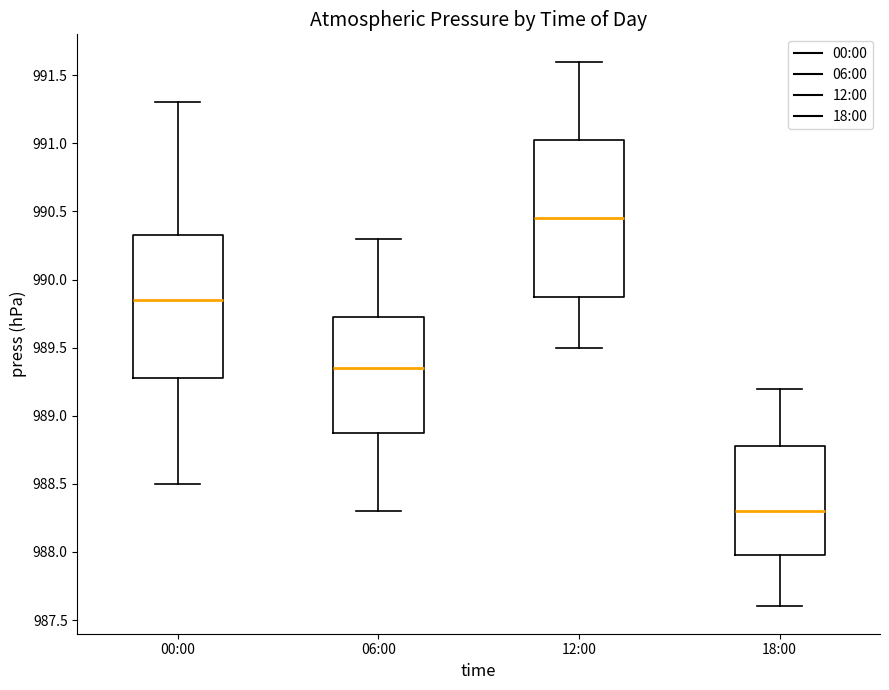

Comparing the boxes themselves (not the whiskers), which one is the tallest?

12:00